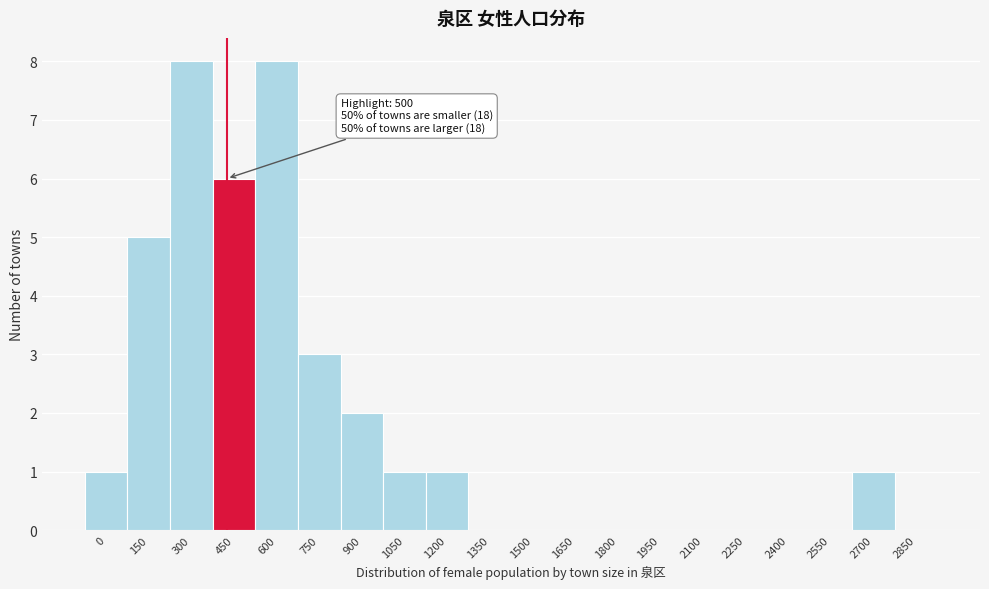

Reading left to right, list all the values displayed in this chart.

0=1	150=5	300=8	450=6	600=8	750=3	900=2	1050=1	1200=1	1350=0	1500=0	1650=0	1800=0	1950=0	2100=0	2250=0	2400=0	2550=0	2700=1	2850=0